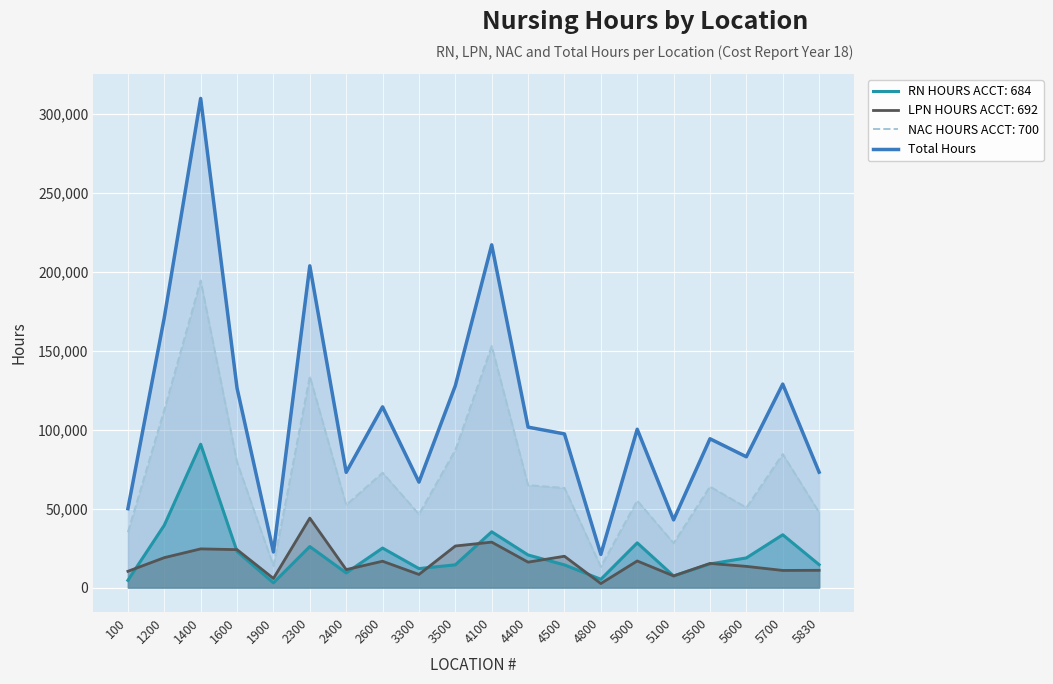

The chart shows a value of 17025 at 2400. True or false?

False